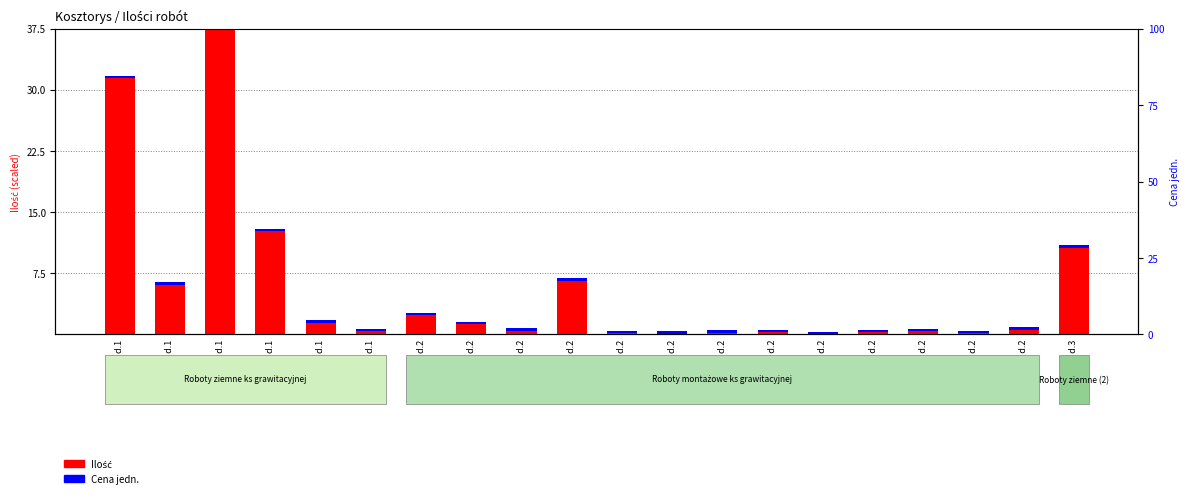

Is it true that Cena jedn. equals 0.5 at 7 d.1?

False